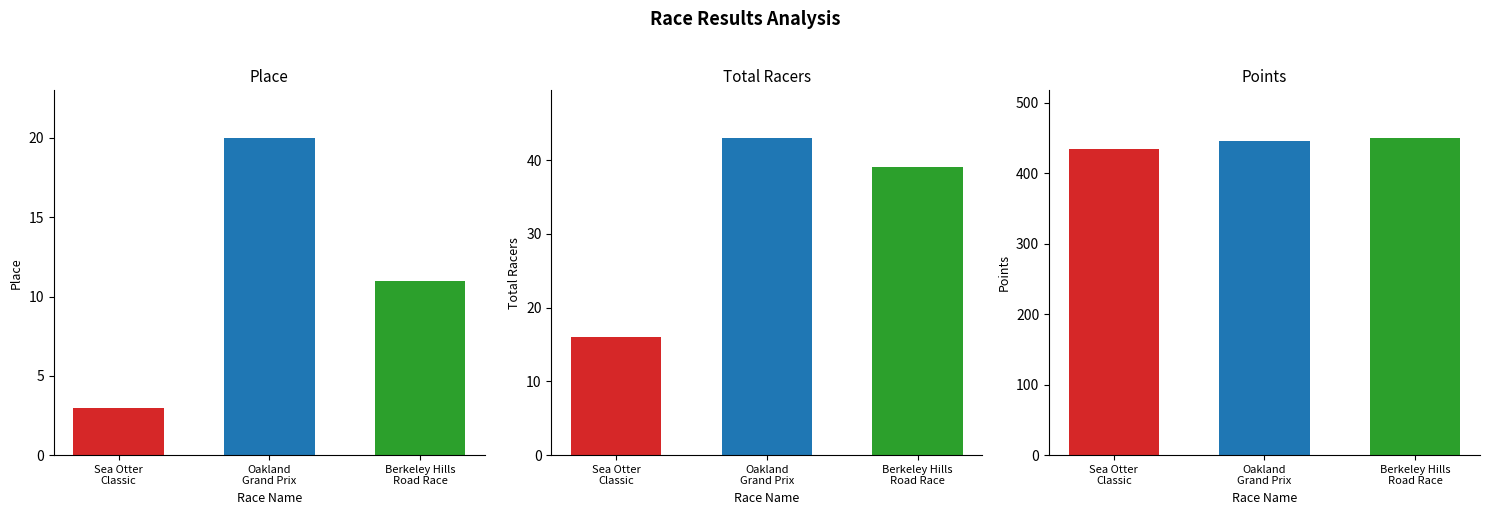

How many bars are there in total?

9